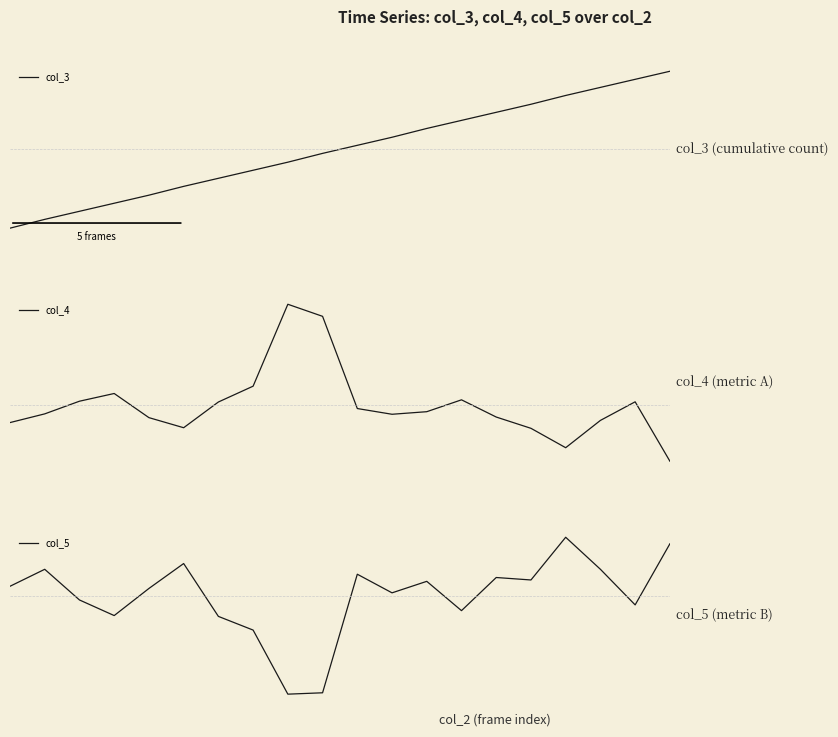

At 18, list the series in order from smallest to largest.

col_5, col_4, col_3